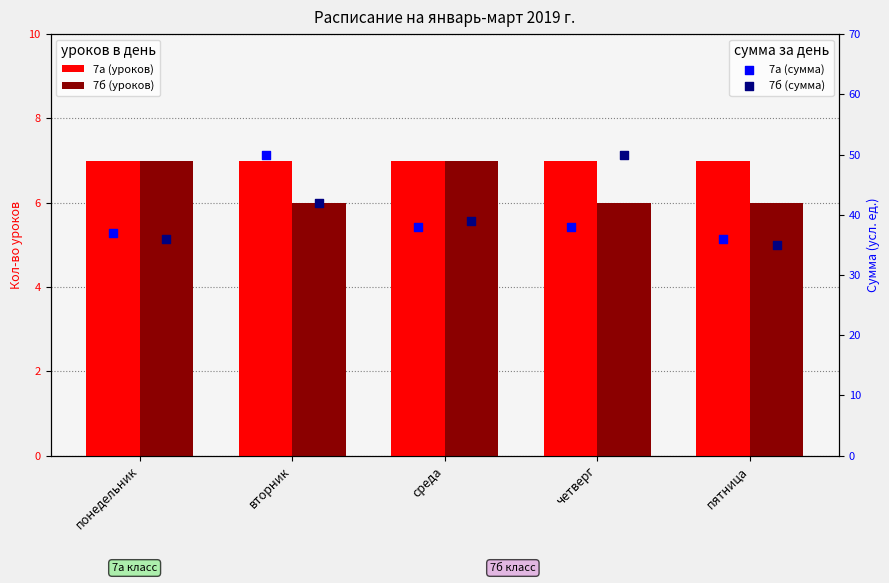

Which series contains the lowest Y value?

7б (уроков)